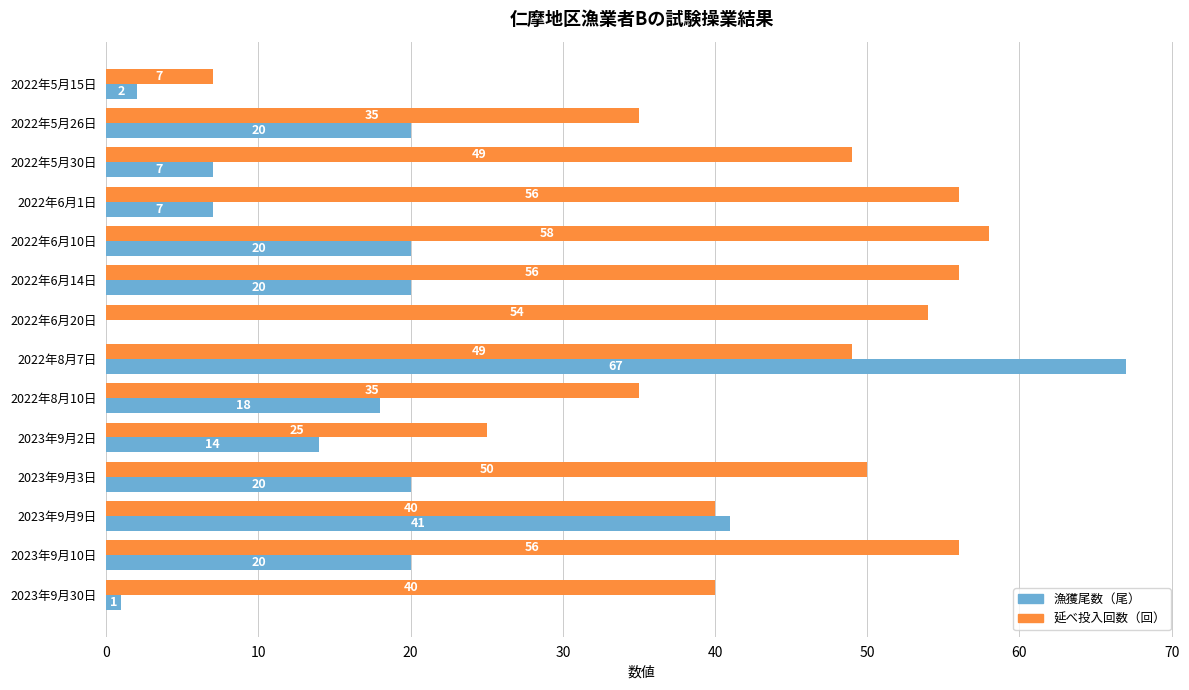

What is the greatest value displayed?

67